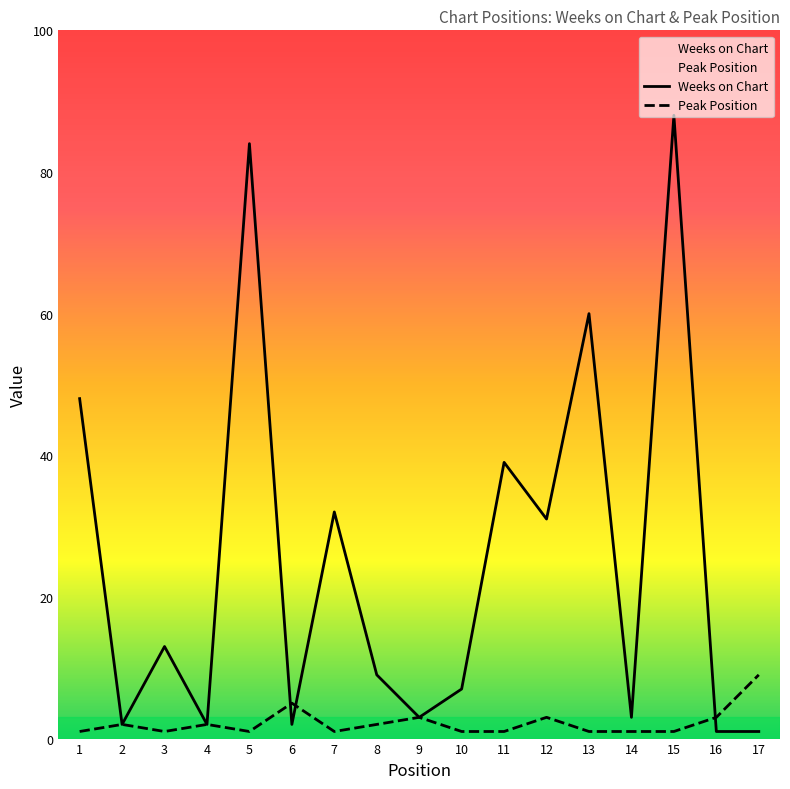

Does the chart have visible grid lines?

No